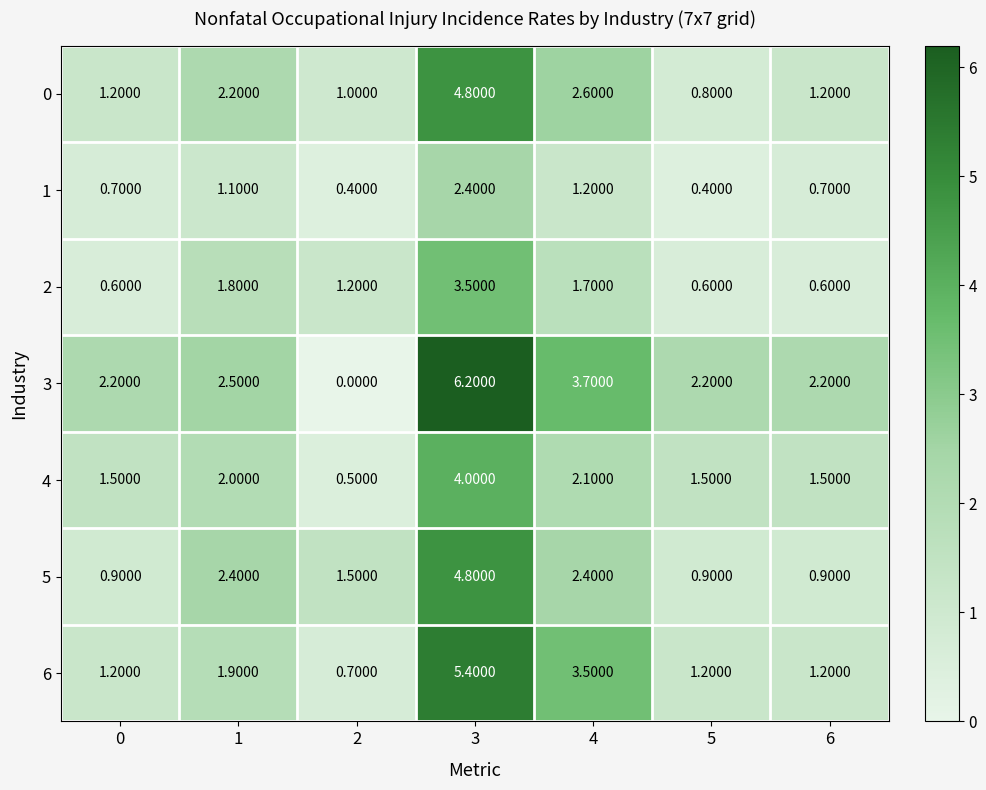

Rank the series at 5 from lowest to highest value.

1, 2, 0, 5, 6, 4, 3